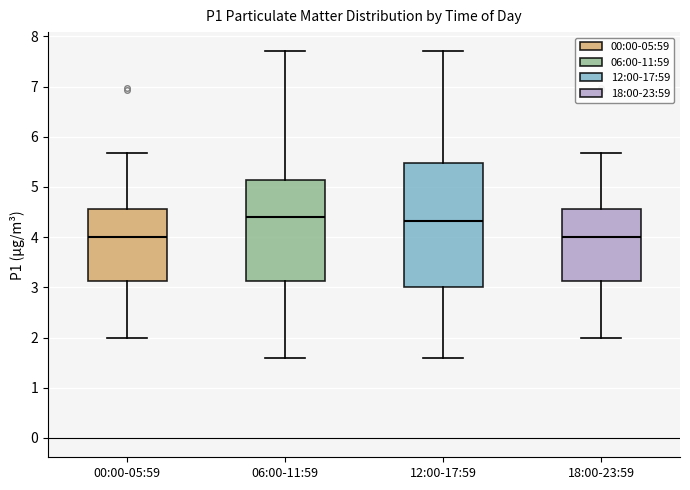

Comparing the boxes themselves (not the whiskers), which one is the tallest?

12:00-17:59